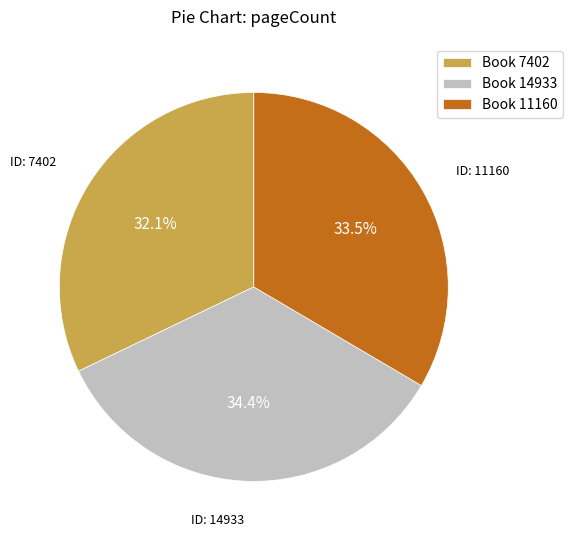

Which category has the biggest portion of the pie?

Book 14933